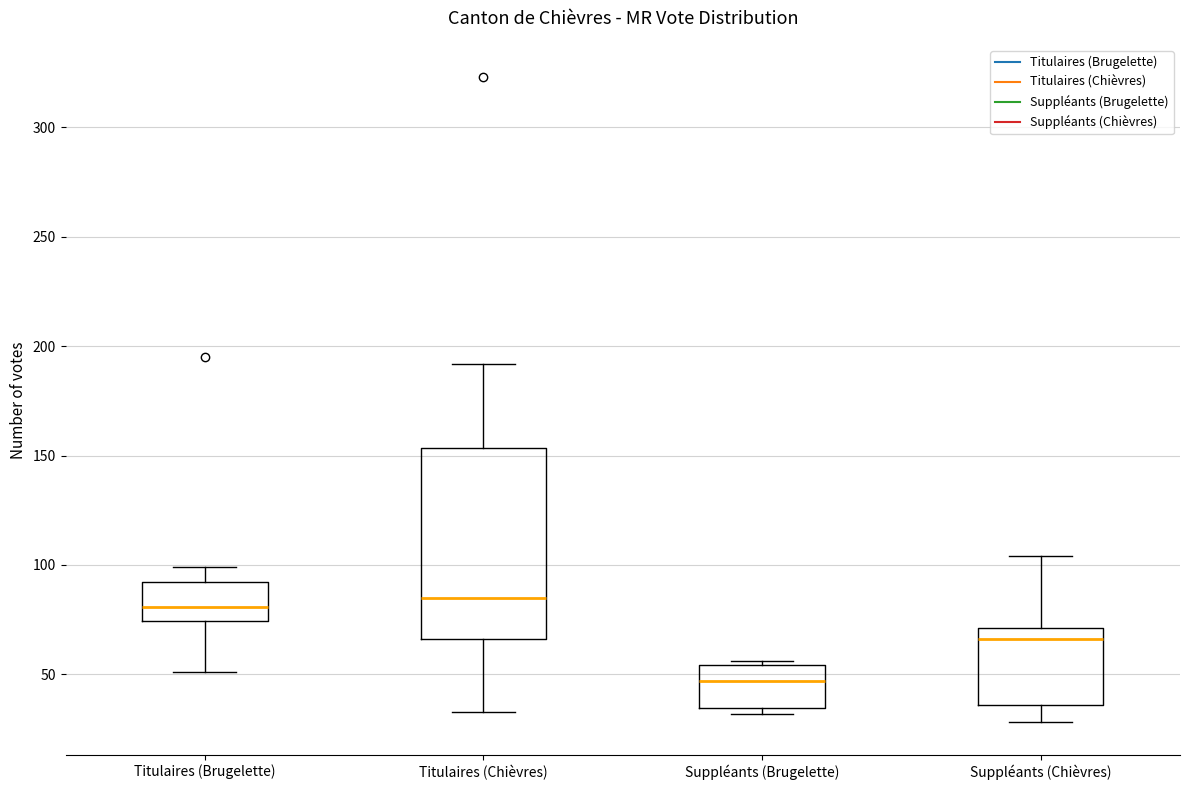

Reading left to right, transcribe this box plot: for each box, give where its median line is, the range the box spans, and where its two whiskers end, as read against the y-axis. The values are not printed on the chart, so give them approximately, as read against the axis.

Titulaires (Brugelette): median 80, box 75 to 90, whiskers 50 to 100
Titulaires (Chièvres): median 85, box 65 to 155, whiskers 35 to 190
Suppléants (Brugelette): median 45, box 35 to 55, whiskers 30 to 55
Suppléants (Chièvres): median 65, box 35 to 70, whiskers 30 to 105